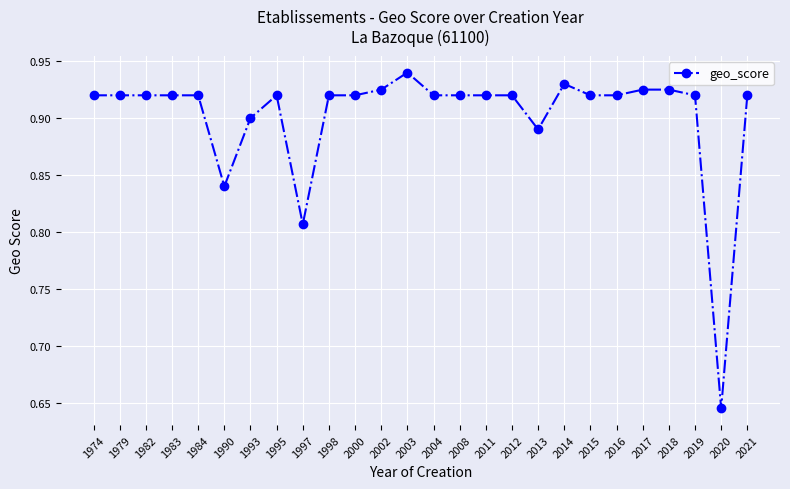

Count the values in the range 0 to 1.

26